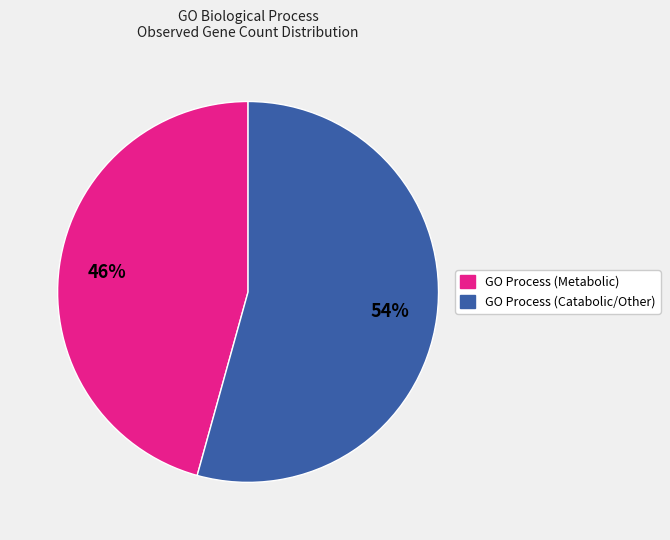

How many segments does this pie chart have?

2